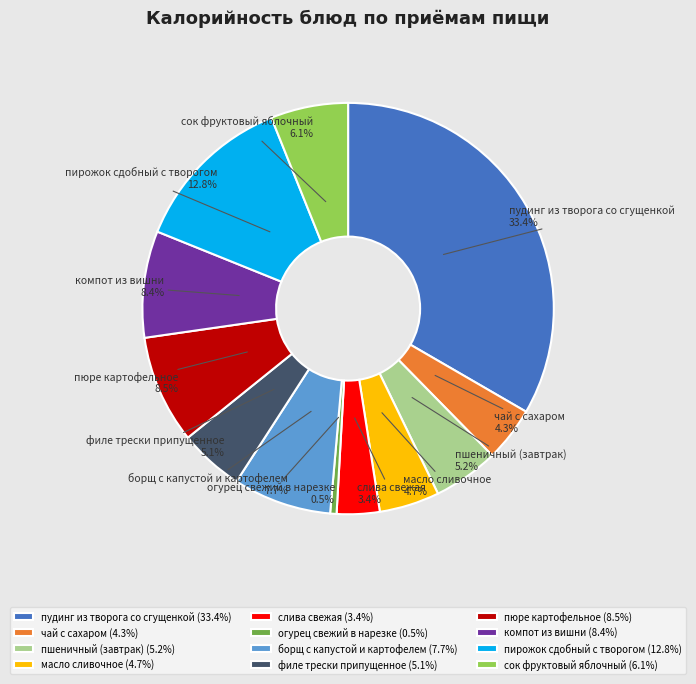

Is it true that масло сливочное is 5% of the pie?

True